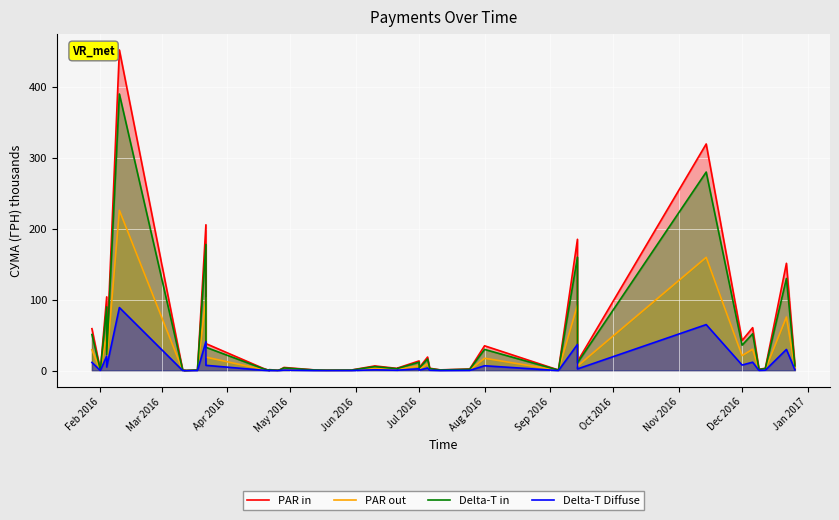

What is the sum of all PAR in values?

1785.3